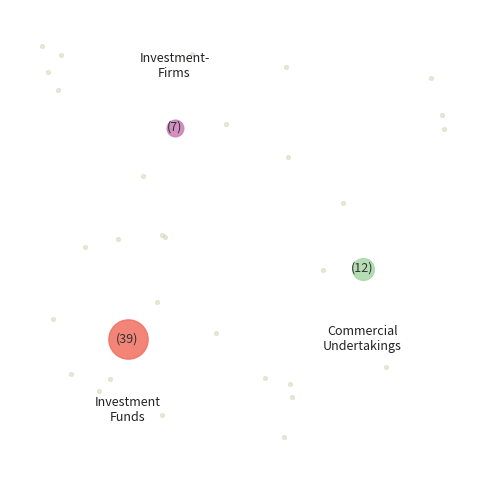

Which has a higher value, Commercial Undertakings or Investment Firms or credit institutions?

Commercial Undertakings